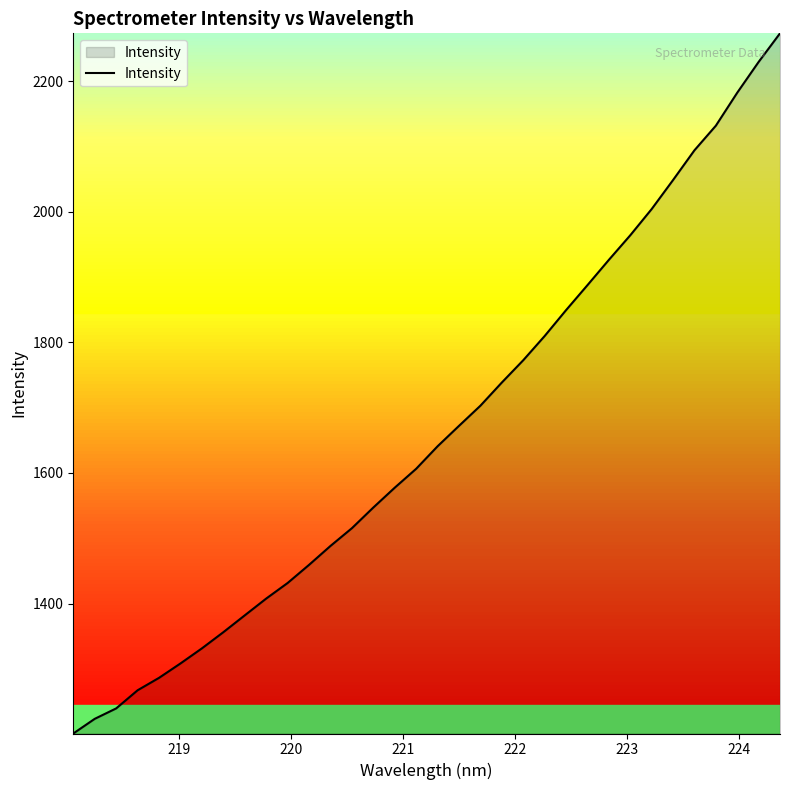

What is the difference between the maximum and minimum values?

1071.9